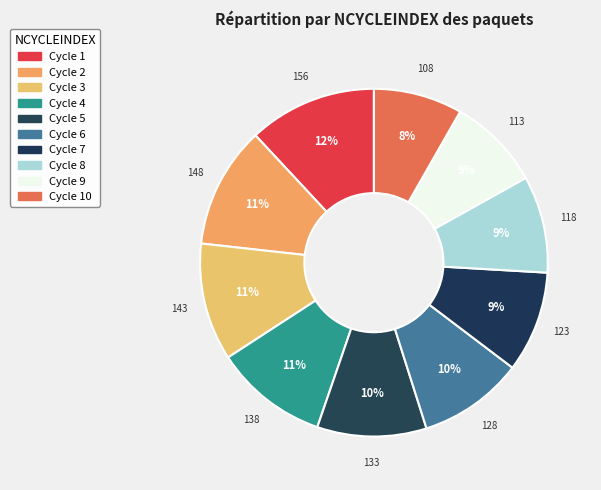

Which slice is the largest?

1